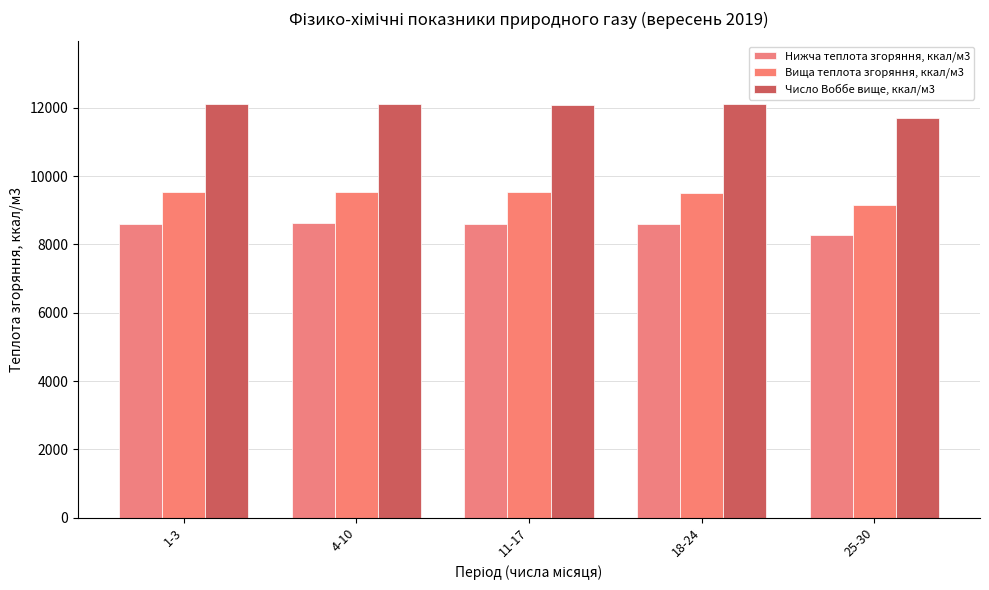

Between 4-10 and 25-30, which is larger?

4-10